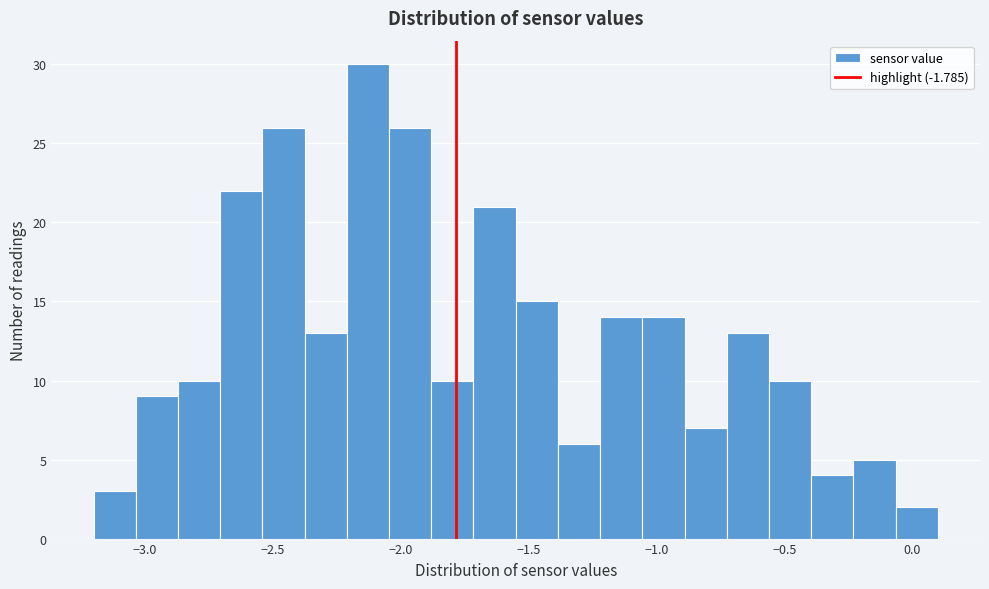

Around what value on the x-axis is the tallest bar? Give the approximate position of its centre, as read against the axis.

-2.15